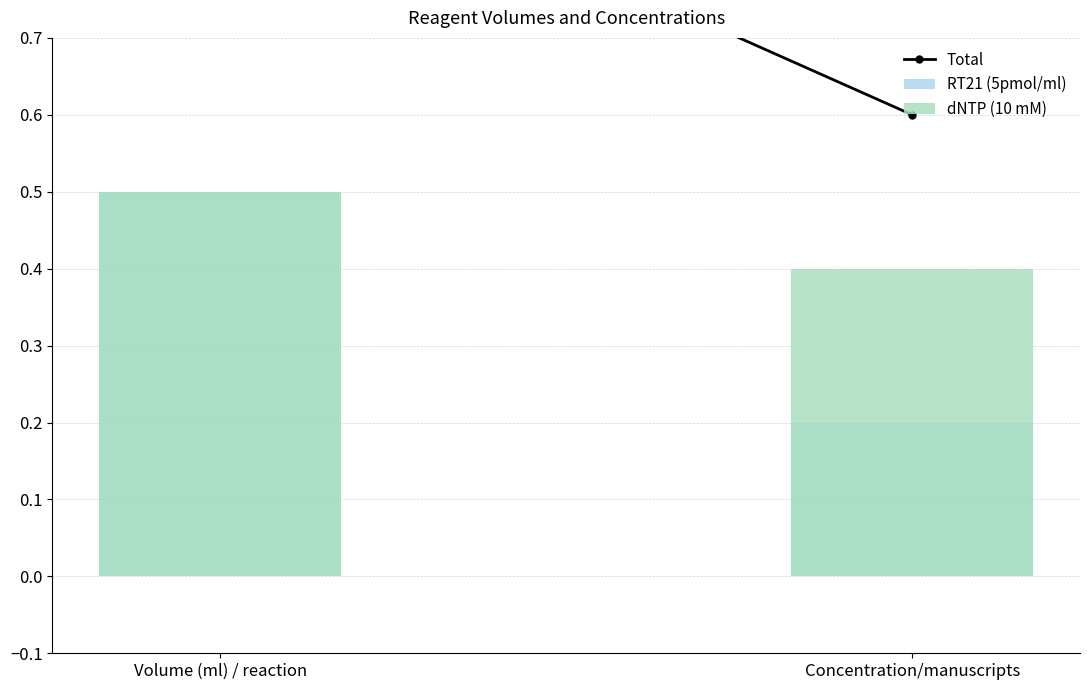

True or false: RT21 (5pmol/ml) has a value of 0.2 at Concentration/manuscripts.

True